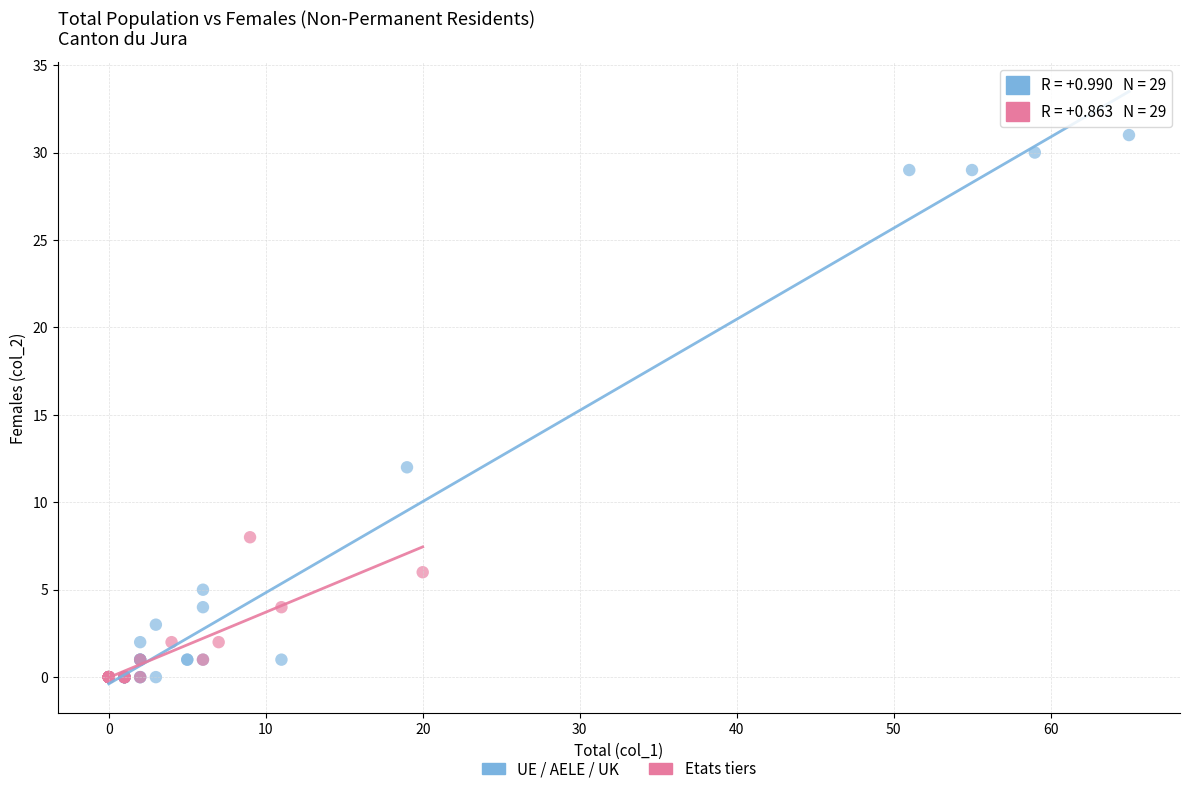

Which series reaches the maximum Y coordinate?

UE / AELE / UK